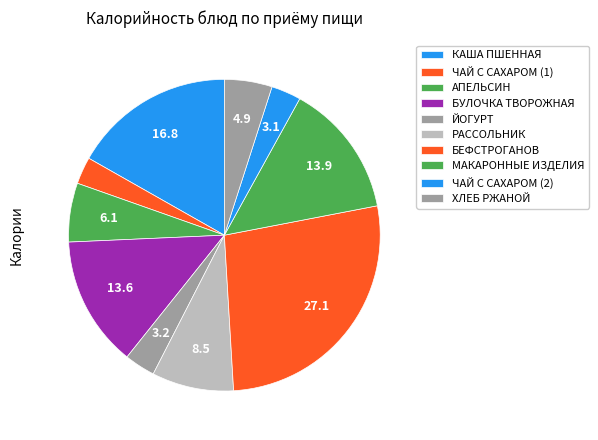

Rank the categories by value from highest to lowest.

БЕФСТРОГАНОВ, КАША ПШЕННАЯ, МАКАРОННЫЕ ИЗДЕЛИЯ, БУЛОЧКА ТВОРОЖНАЯ, РАССОЛЬНИК, АПЕЛЬСИН, ХЛЕБ РЖАНОЙ, ЙОГУРТ, ЧАЙ С САХАРОМ (2), ЧАЙ С САХАРОМ (1)